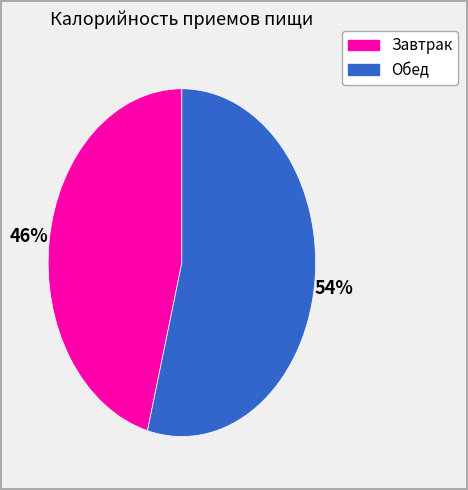

To the nearest percent, what is the difference between the Завтрак and Обед slice percentages?

8%